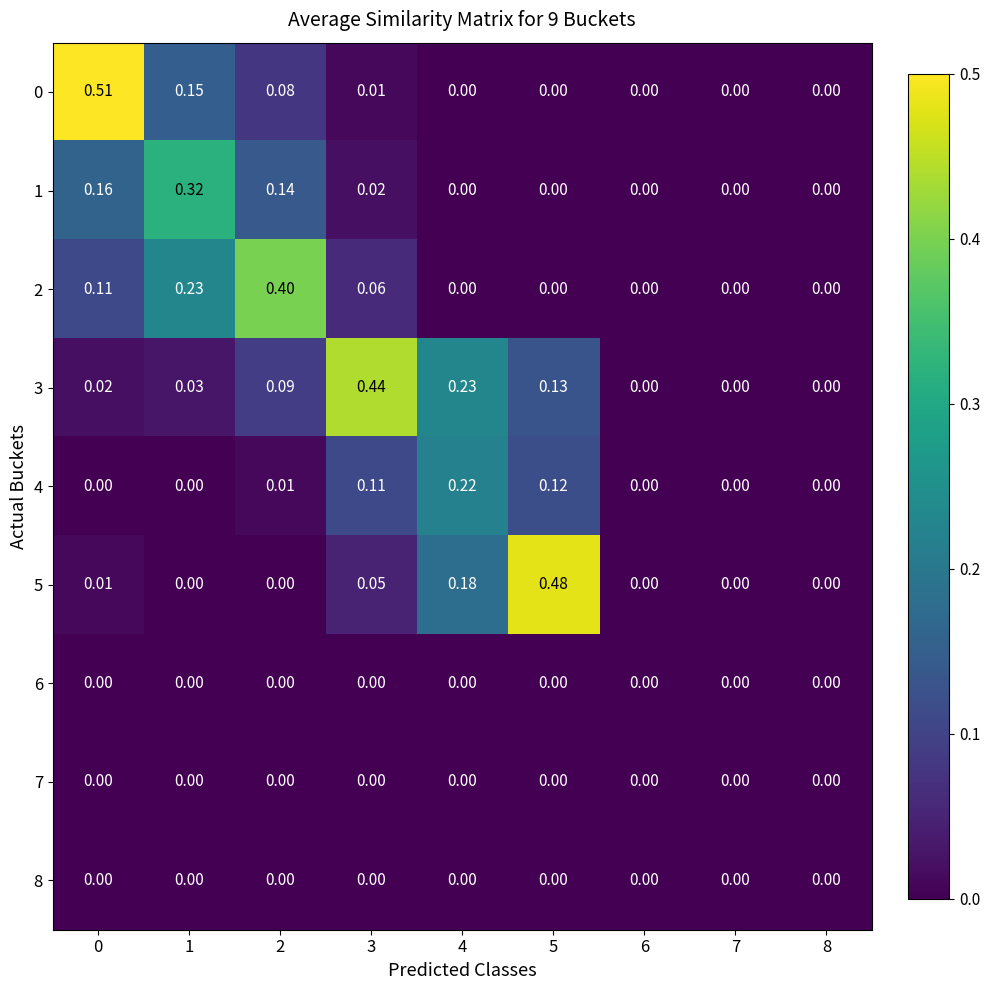

Is the value of 7 at 7 greater than the value of 2 at 2?

No